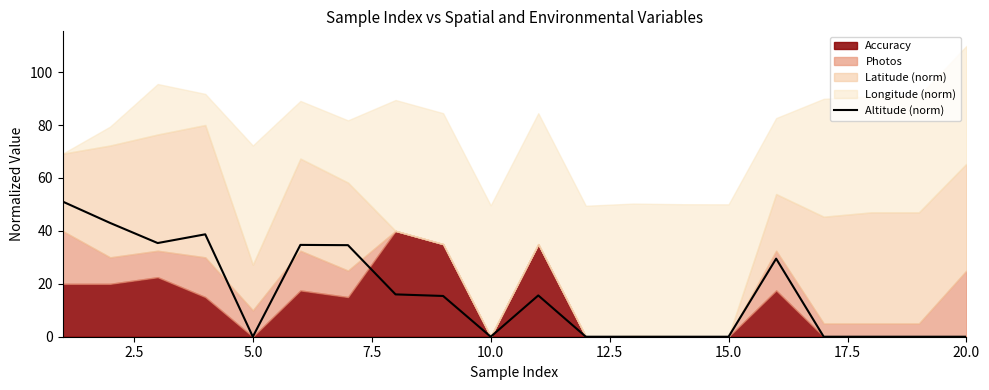

What is the sum of all values?

314.0